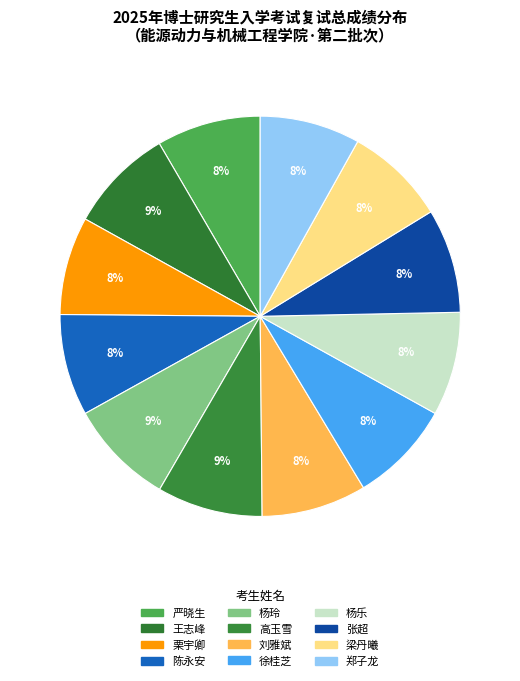

What percentage is the 王志峰 slice, to the nearest percent?

9%